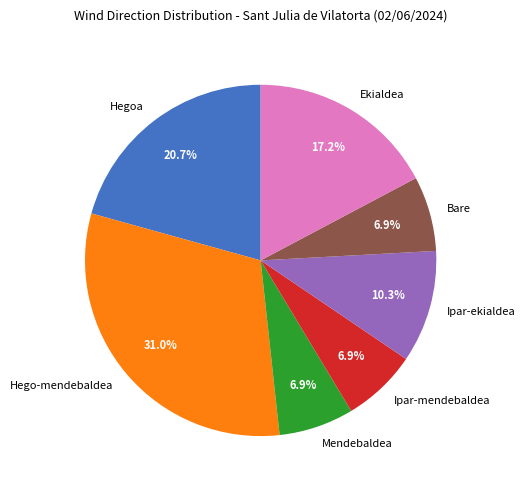

How many segments does this pie chart have?

7